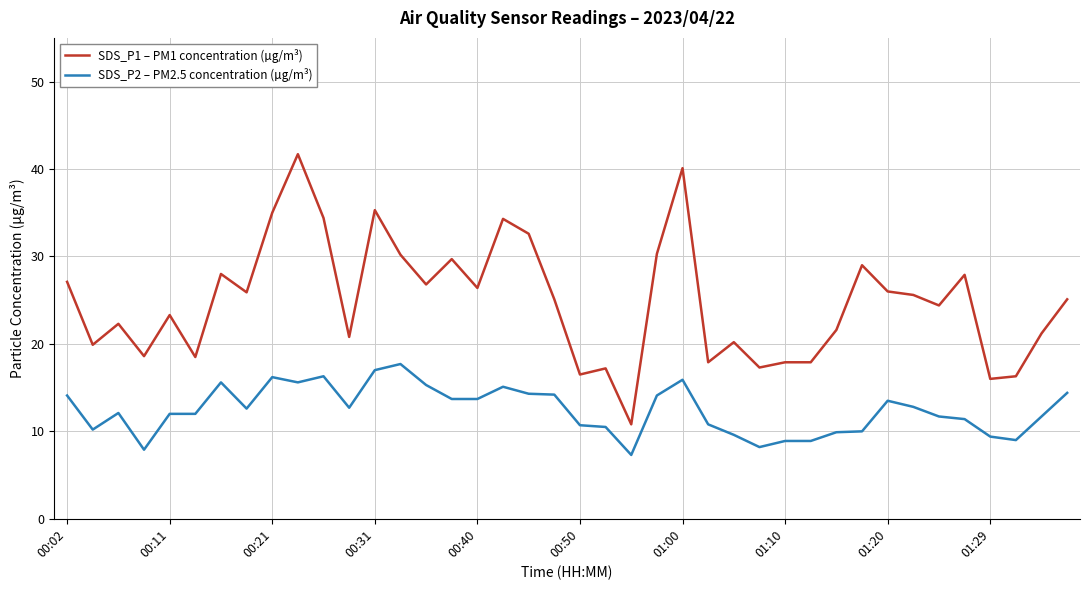

Which series has the widest spread of values?

SDS_P1 – PM1 concentration (µg/m³)